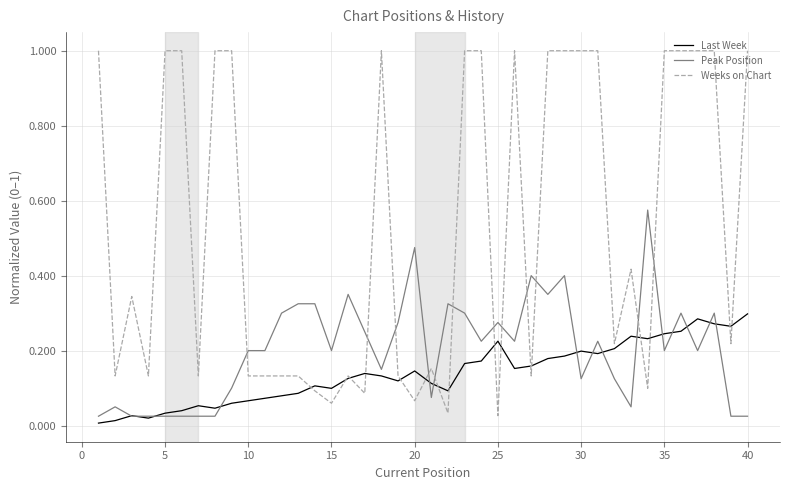

What is the sum of all Last Week values?

5.6